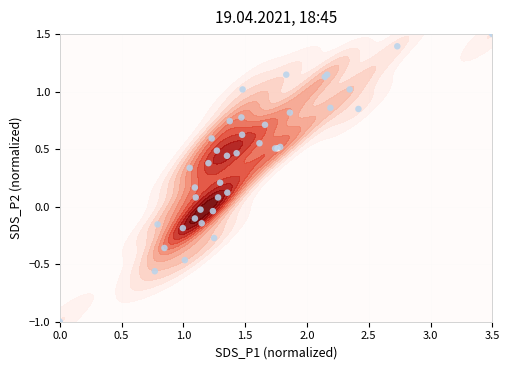

The chart shows a value of 0.9 at 17. True or false?

False